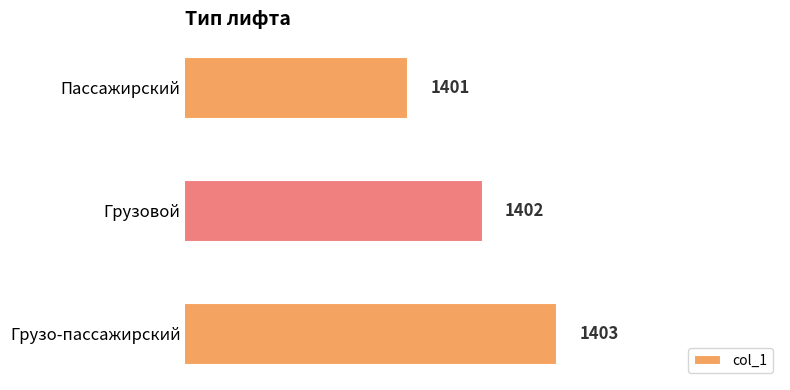

Rank the categories by value from lowest to highest.

Пассажирский, Грузовой, Грузо-пассажирский